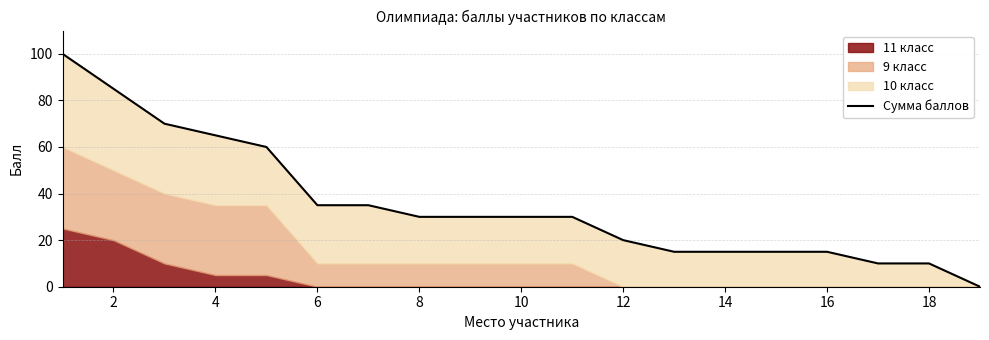

Between 8 and 14, which is larger?

8